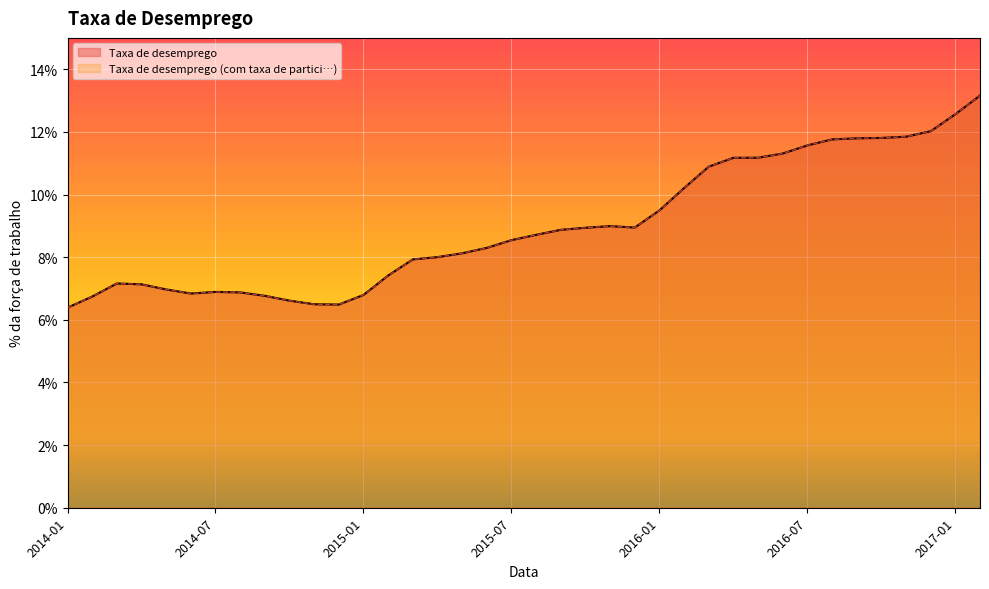

Where is the first local minimum for Taxa de desemprego (com taxa de partici…)?

2014-06